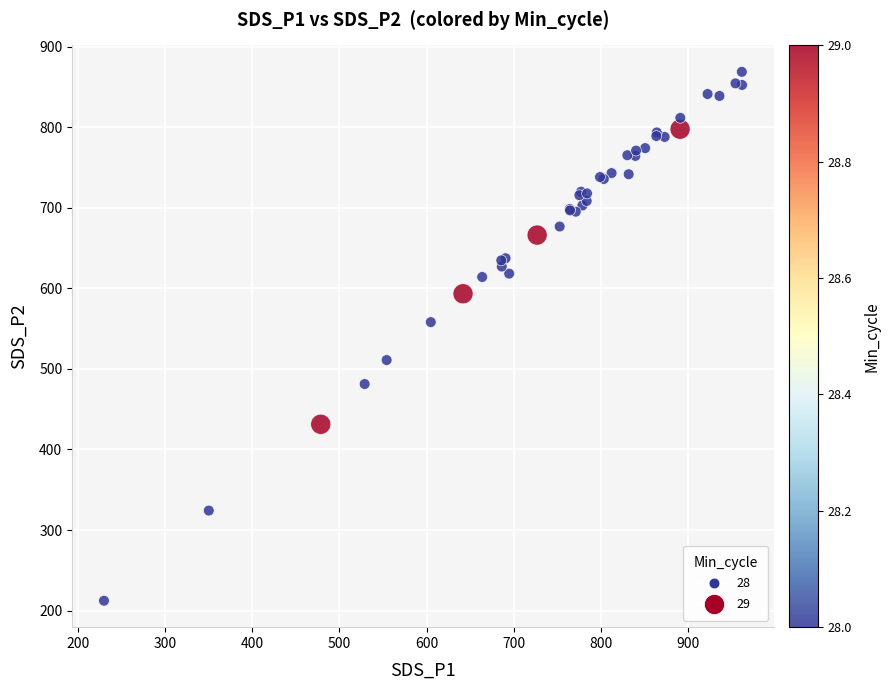

What Y value in the scatter plot is closest to 540?

558.1